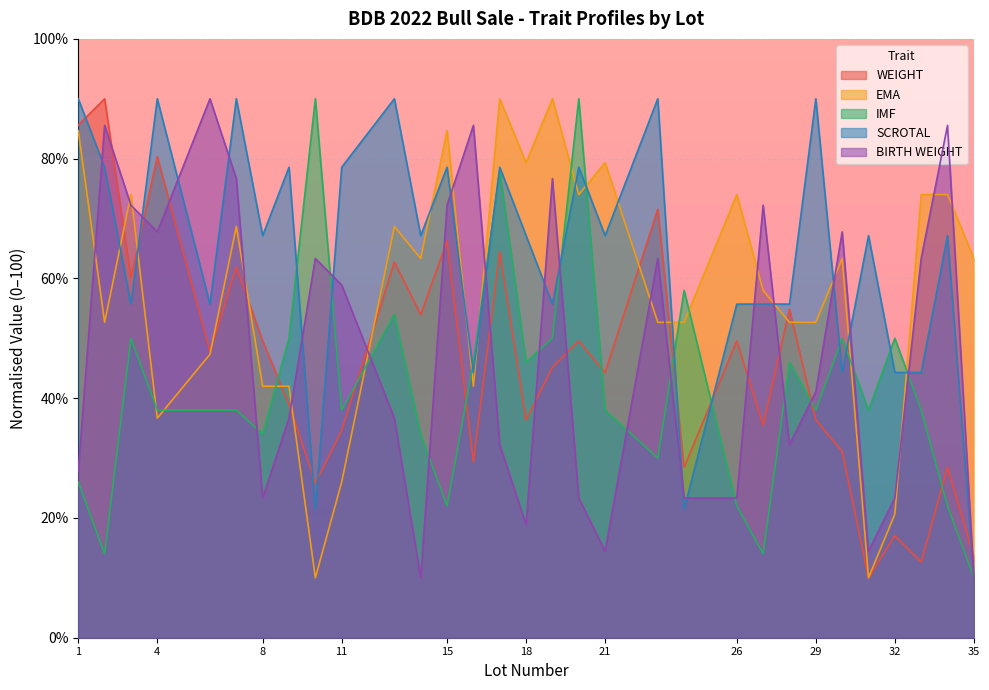

In EMA, how many points are higher than both neighbors (excluding endpoints)?

9